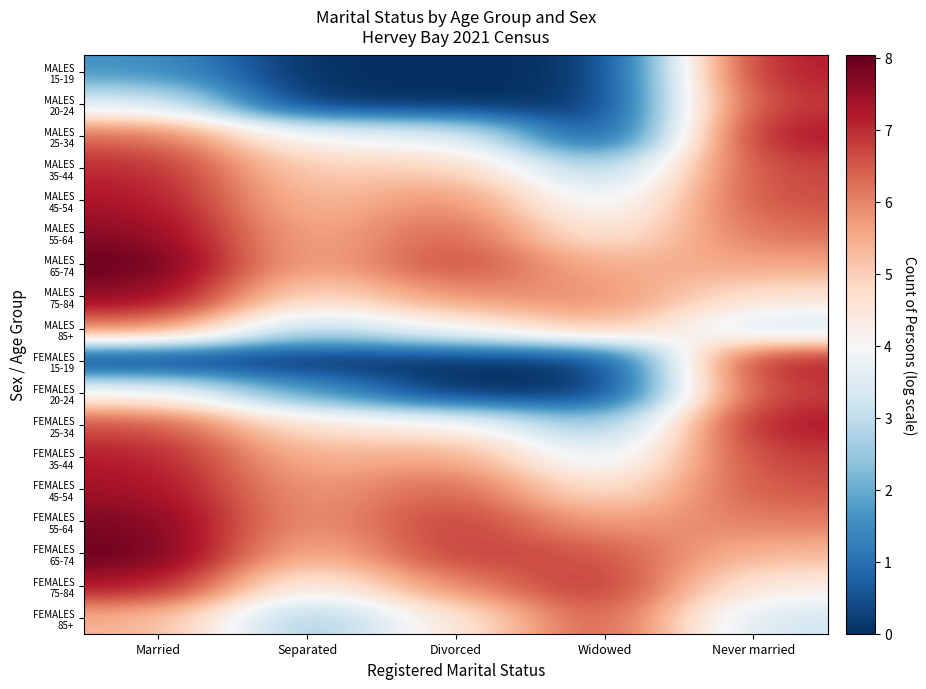

Which label corresponds to the largest value in the chart?

Married